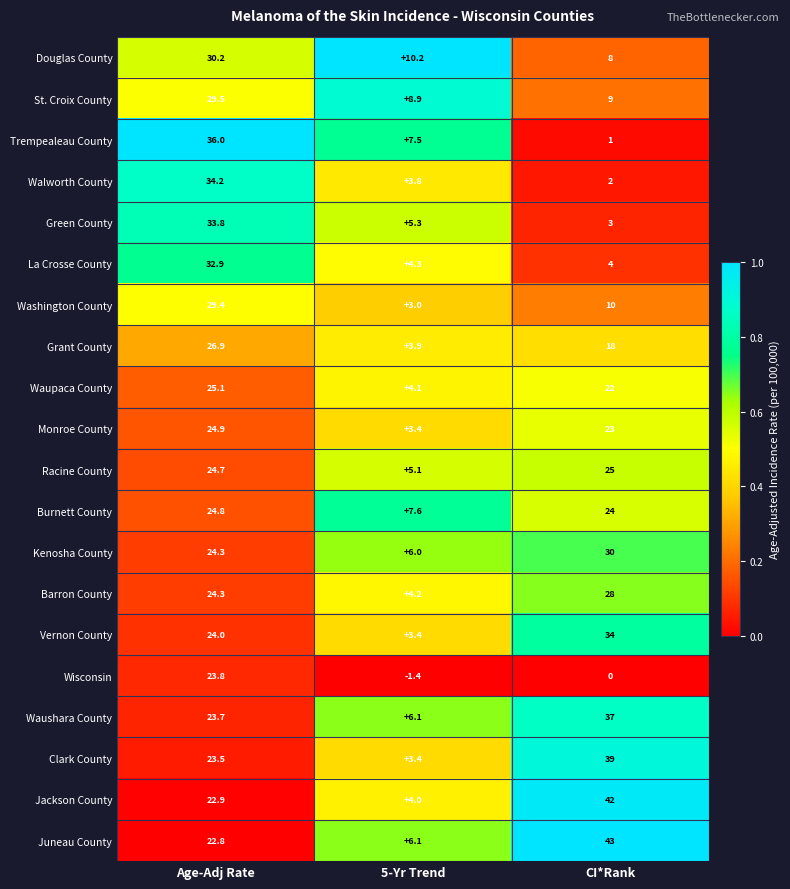

What is the spread (max minus min) of values at 5-Yr Trend?

11.6